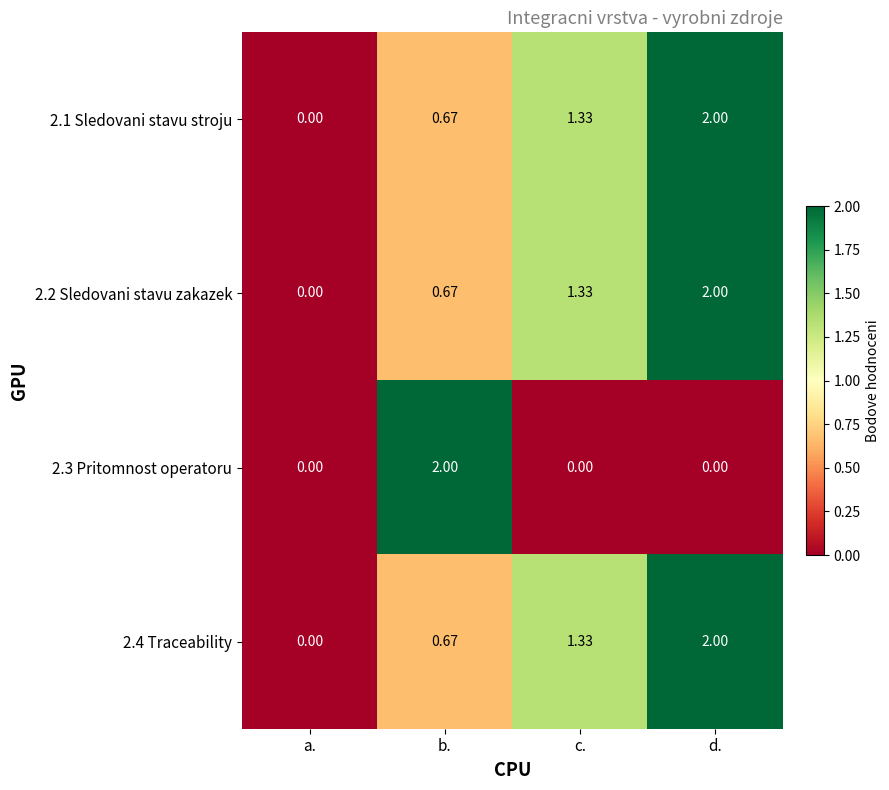

Where does the 2.2 Sledovani stavu zakazek series first go above 1?

c.